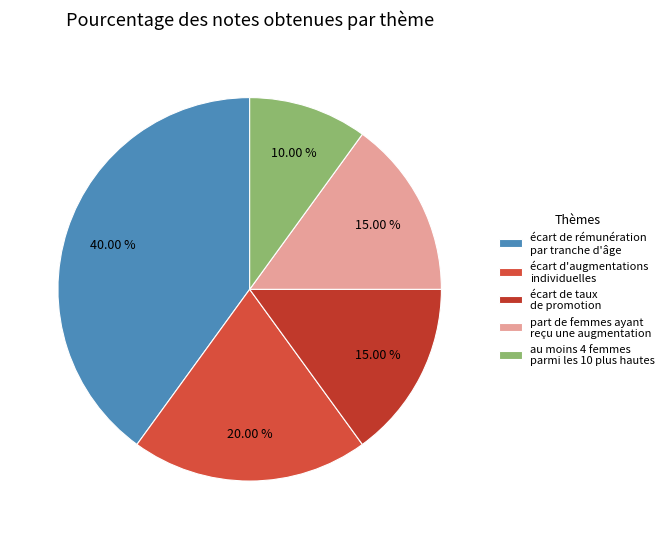

Is there a majority slice in this chart?

No